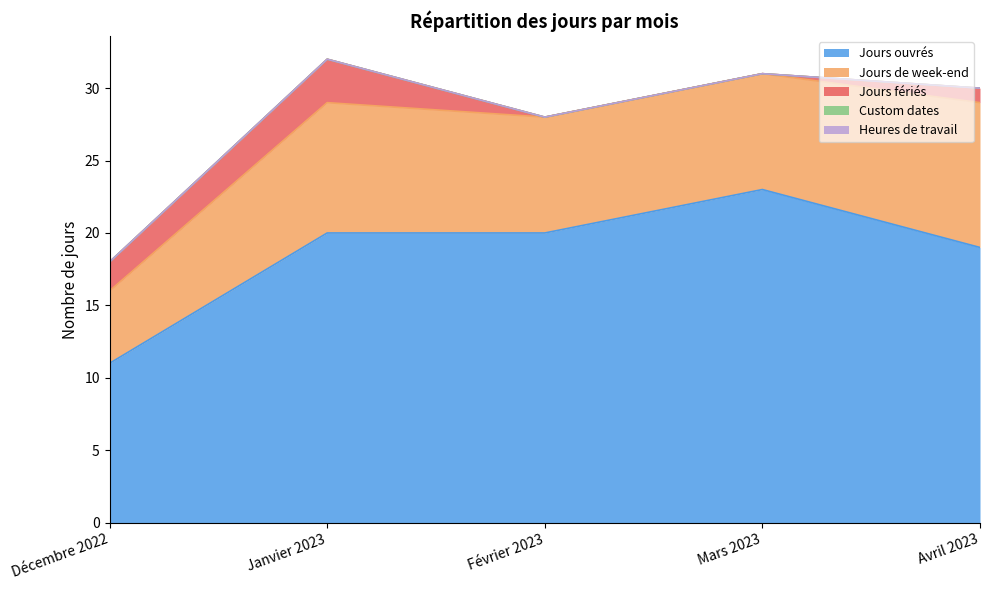

What is the difference between the maximum and minimum values in the Jours de week-end series?

5